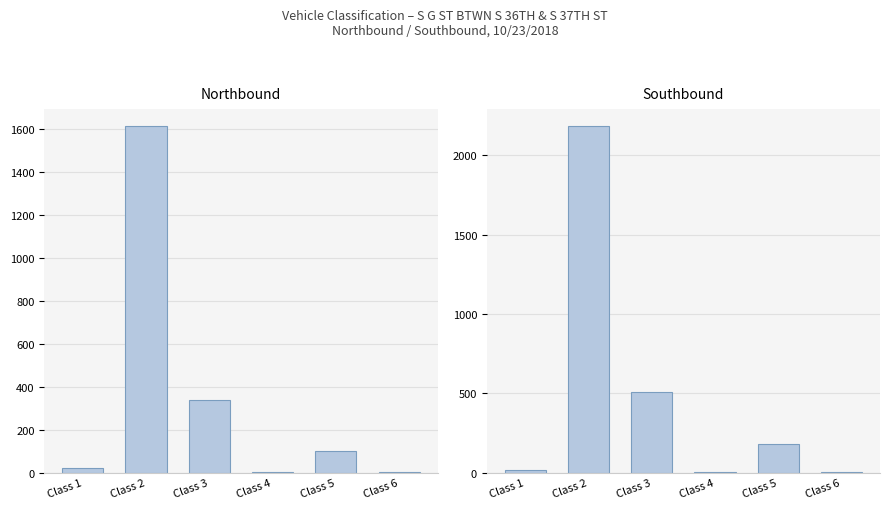

What is the difference between the maximum and second lowest values in the Southbound series?

2176